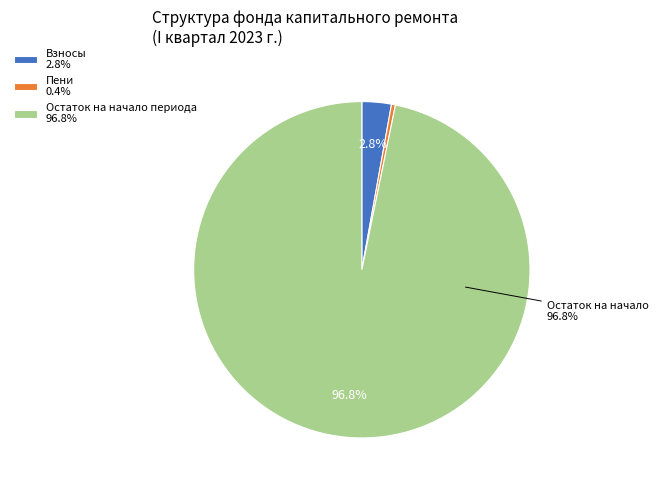

To the nearest percent, what is the difference between the largest and smallest slice percentages?

96%